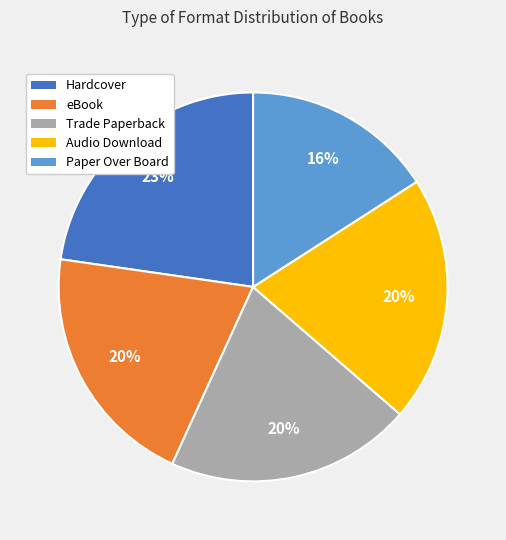

What is the smallest slice in the pie chart?

Paper Over Board